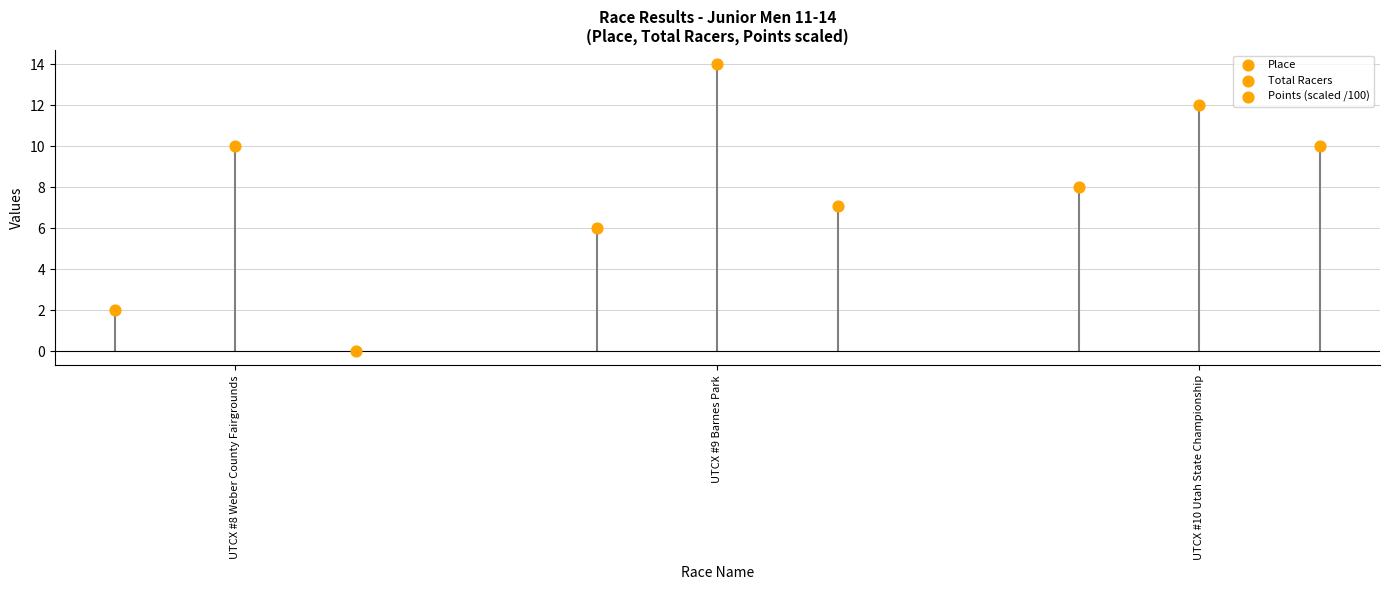

What are all the series names shown in the legend?

Place, Total Racers, Points (scaled /100)